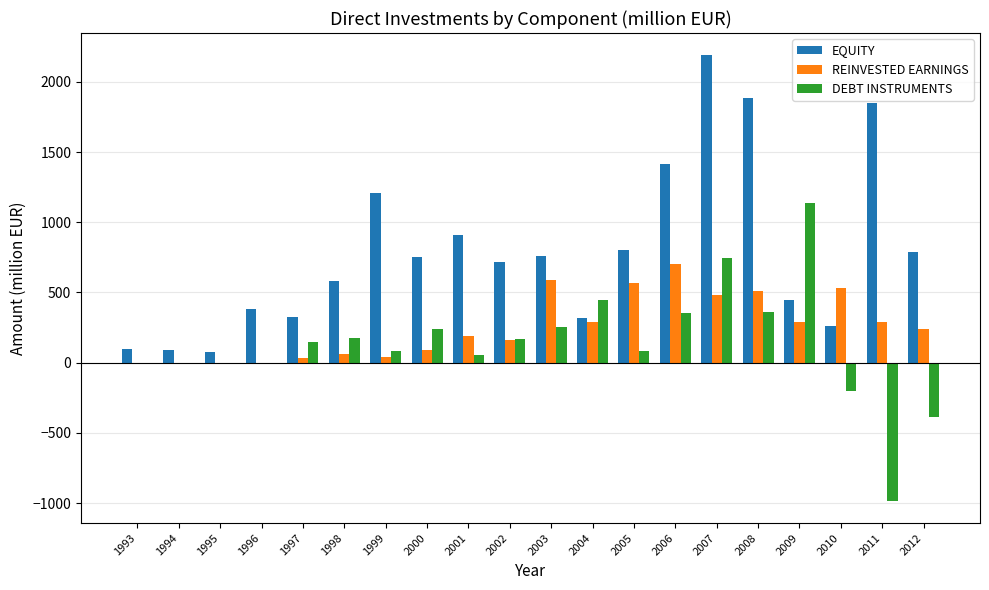

The value of REINVESTED EARNINGS at 2006 is 703.7. True or false?

True